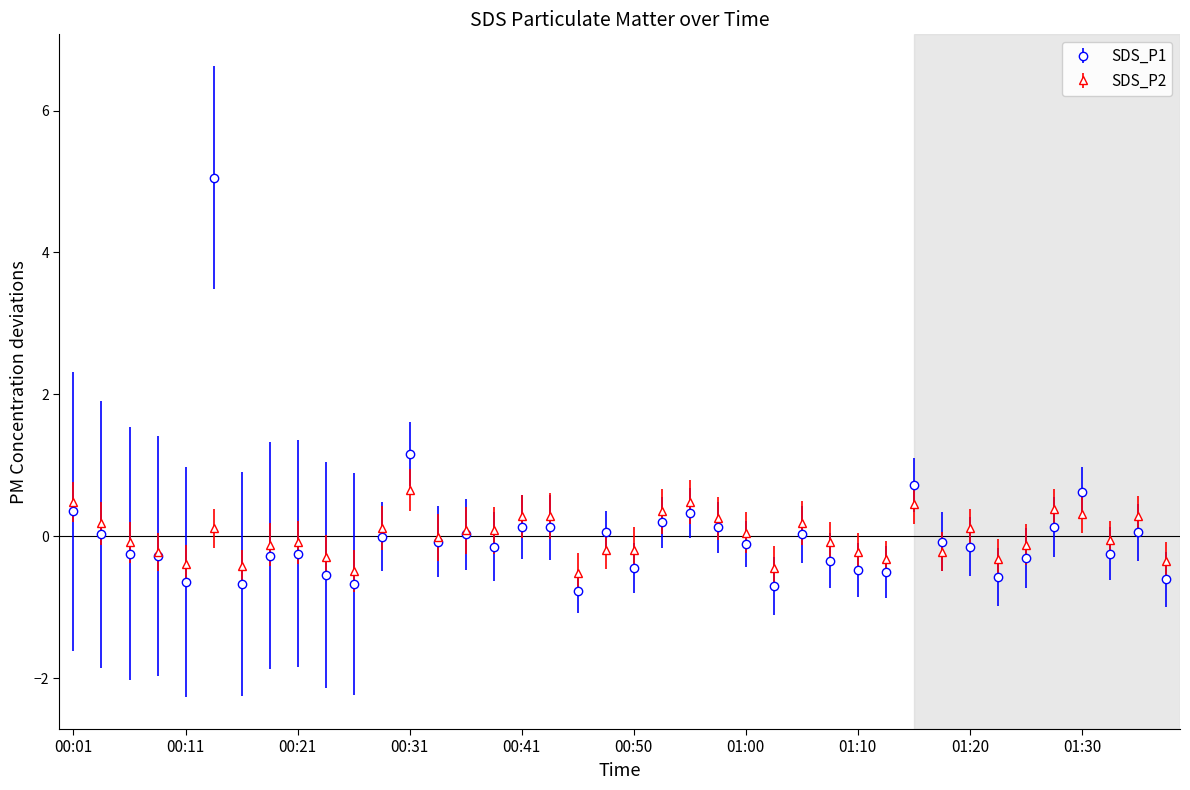

What is the value of the SDS_P2 point at the 10th from the left?

-0.3